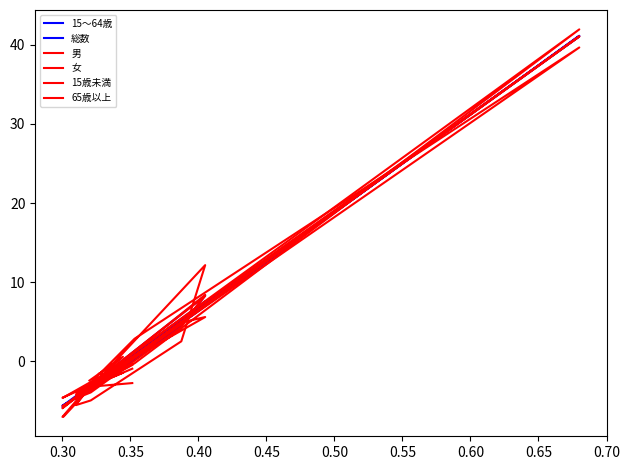

How many values in 男 are above zero?

4